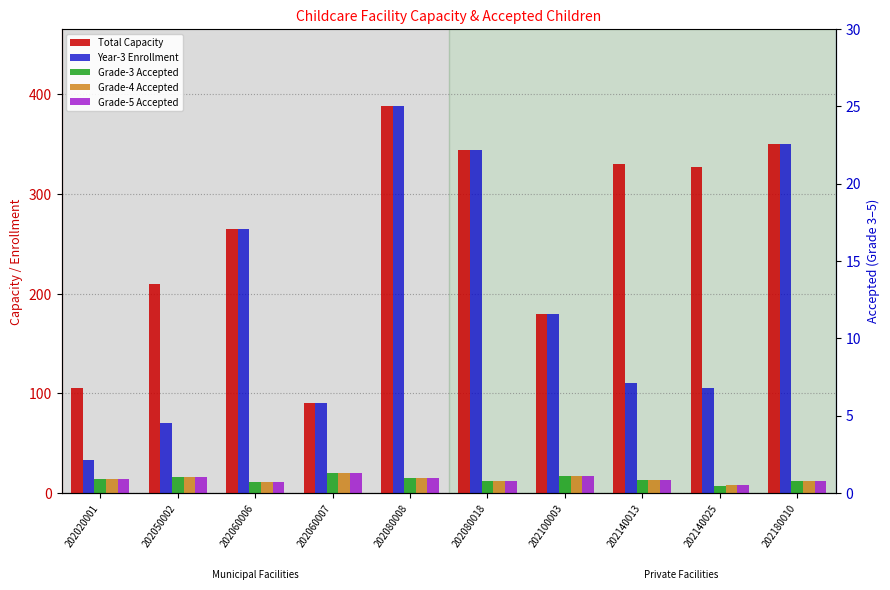

How many bars are there in each group?

5